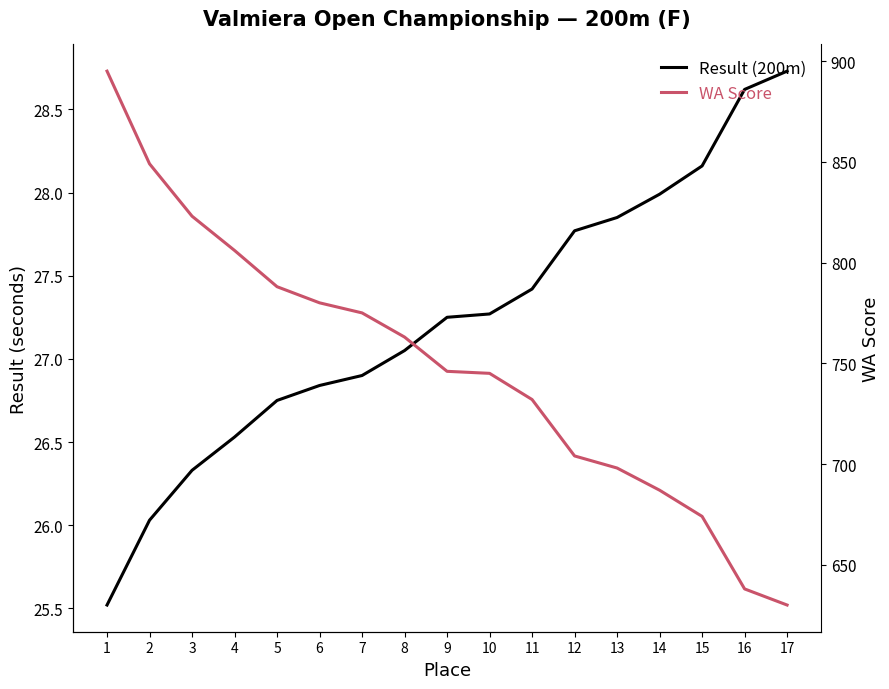

At how many categories does at least one series exceed 579?

17